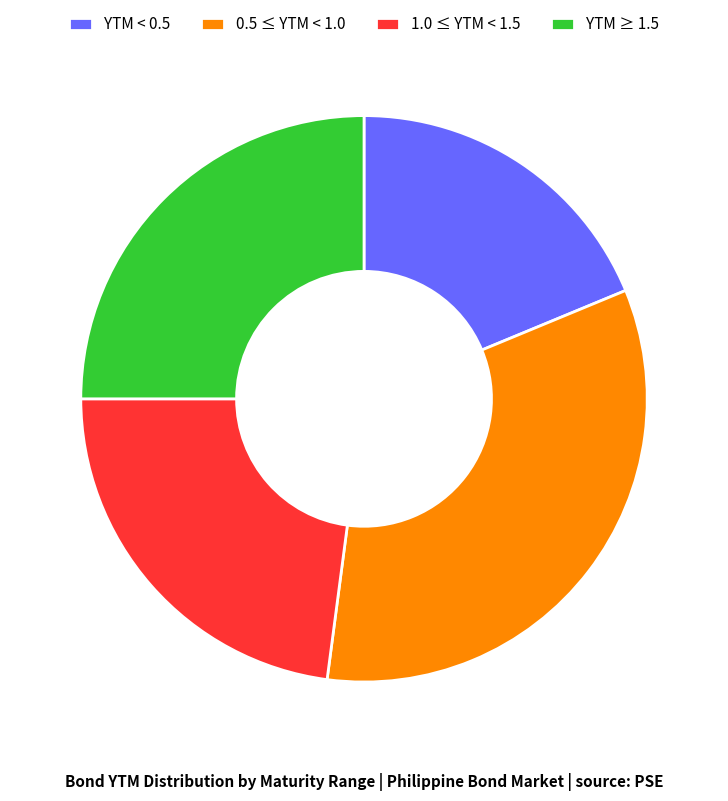

Is it true that YTM ≥ 1.5 is 30% of the pie?

False